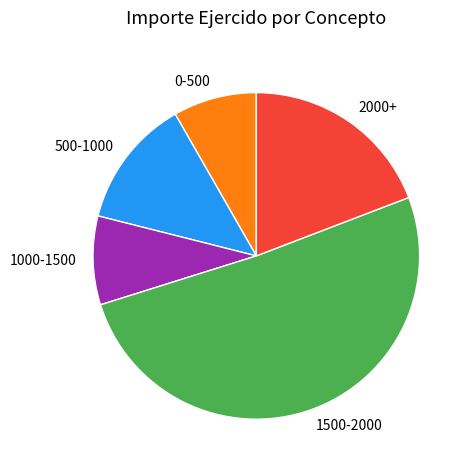

Is it true that 0-500 is 8% of the pie?

True